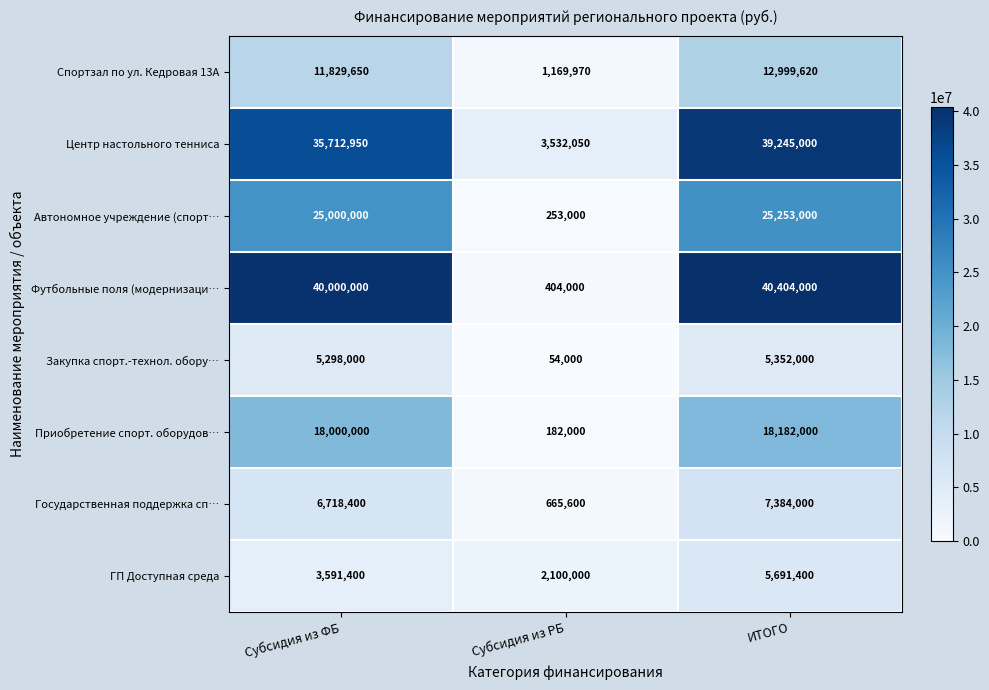

Rank the series at ИТОГО from lowest to highest value.

Закупка спорт.-технол. обору…, ГП Доступная среда, Государственная поддержка сп…, Спортзал по ул. Кедровая 13А, Приобретение спорт. оборудов…, Автономное учреждение (спорт…, Центр настольного тенниса, Футбольные поля (модернизаци…